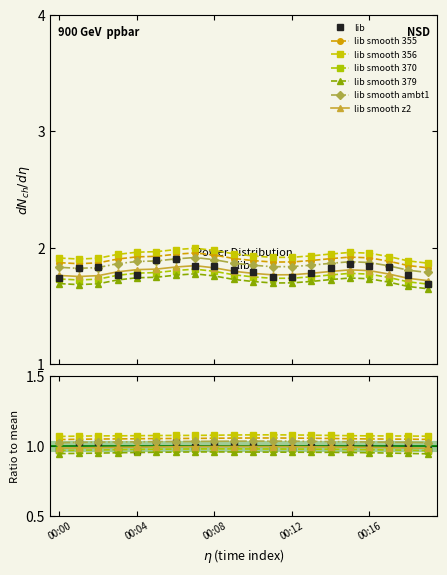

Rank the categories by value from highest to lowest.

00:06, 00:05, 00:15, 00:07, 00:08, 00:16, 00:02, 00:17, 00:01, 00:14, 00:09, 00:10, 00:13, 00:03, 00:04, 00:18, 00:11, 00:12, 00:00, 00:19